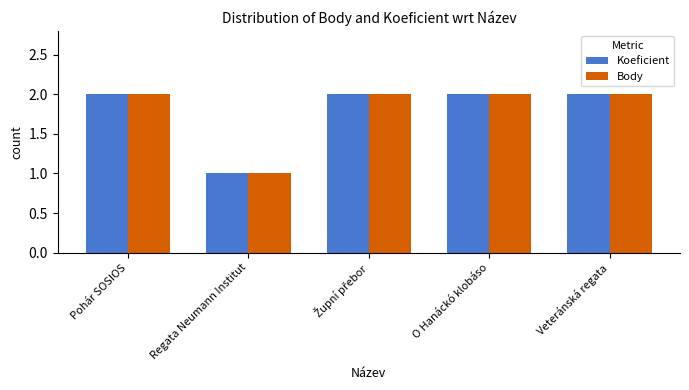

Which category has the lowest value in the Koeficient series?

Regata Neumann Institut